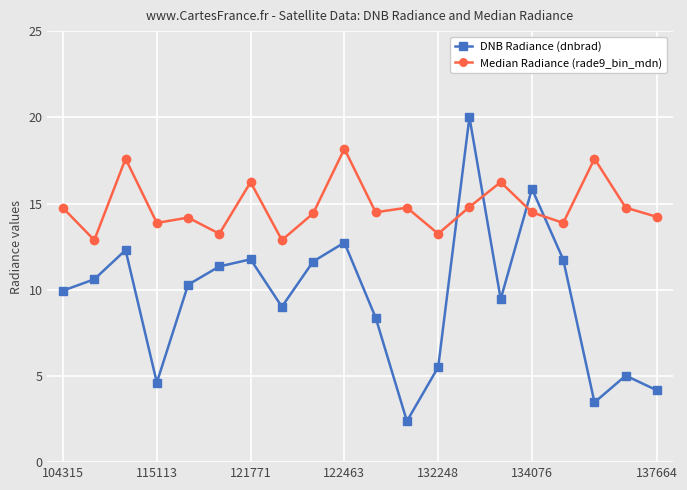

What are all the series names shown in the legend?

DNB Radiance (dnbrad), Median Radiance (rade9_bin_mdn)